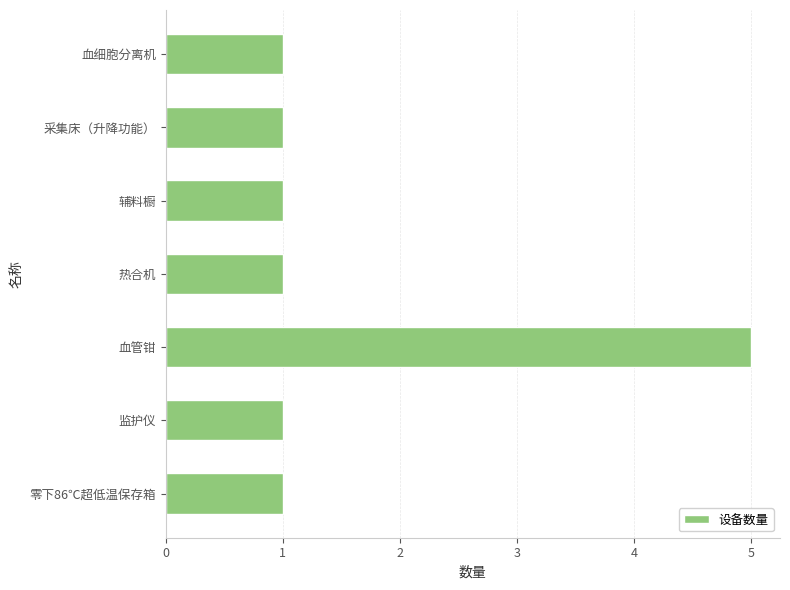

Reading top to bottom, list all the values displayed in this chart.

1	1	1	1	5	1	1